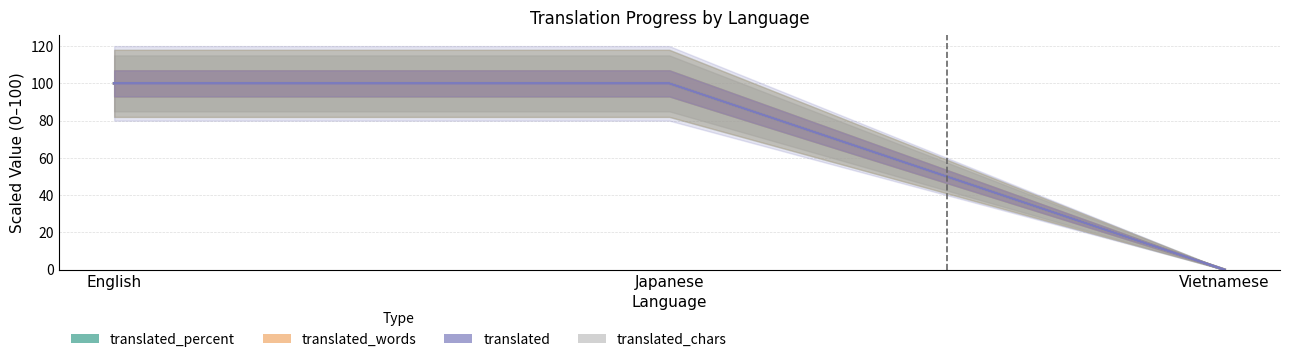

List the labels in order of translated value, largest first.

English, Japanese, Vietnamese